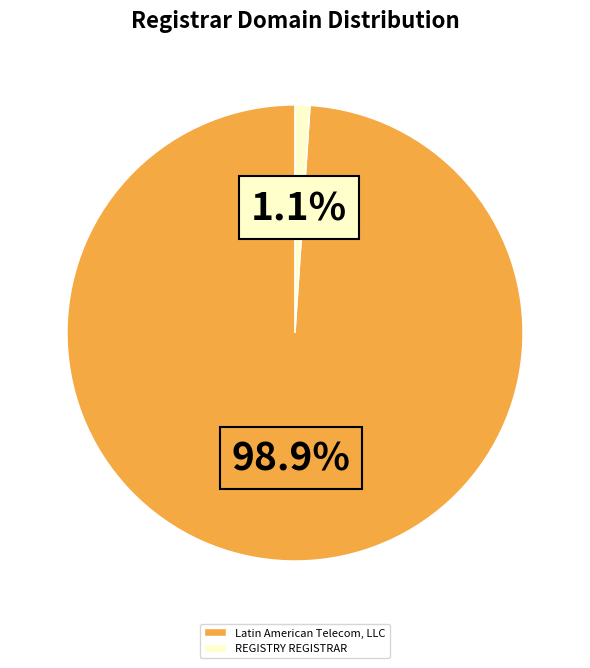

Which slice represents more than half of the pie?

Latin American Telecom, LLC